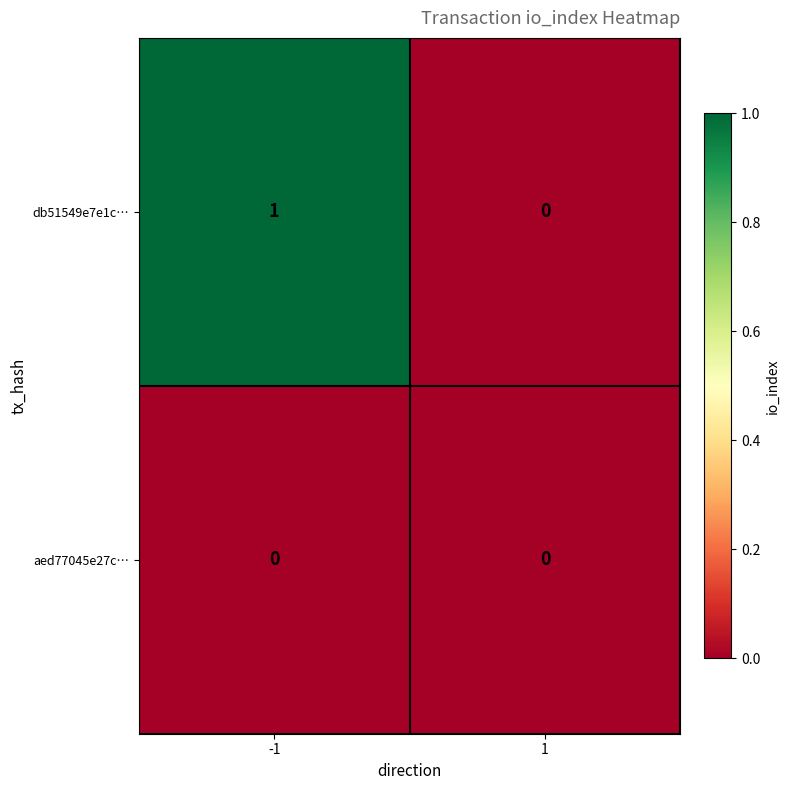

Reading right to left, transcribe all the data shown in this chart.

db51549e7e1c…: 0	1
aed77045e27c…: 0	0